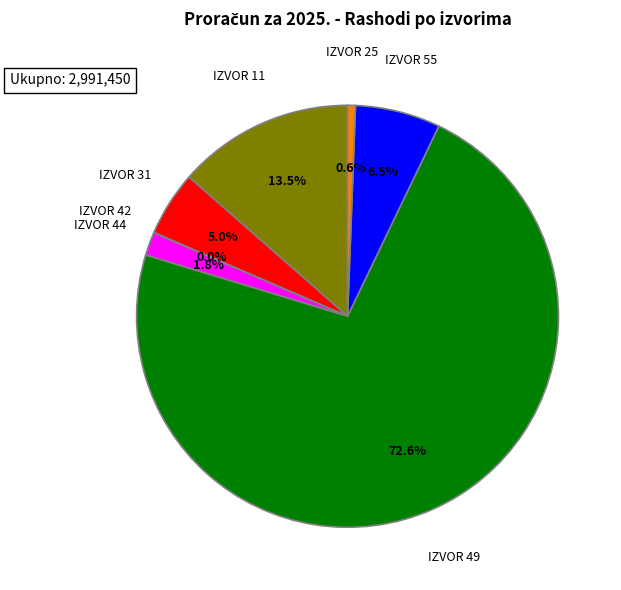

Is there any slice that represents more than half of the pie?

Yes